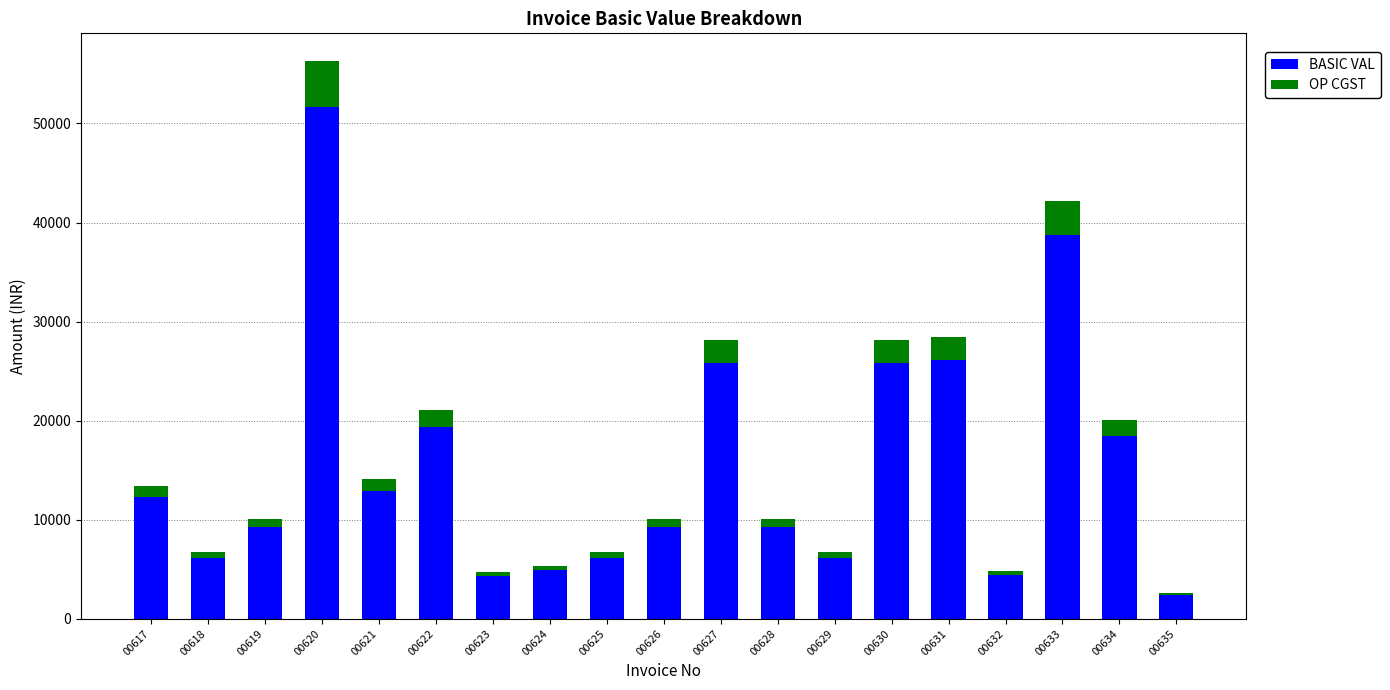

The value of BASIC VAL at 00620 is 51640.0. True or false?

True